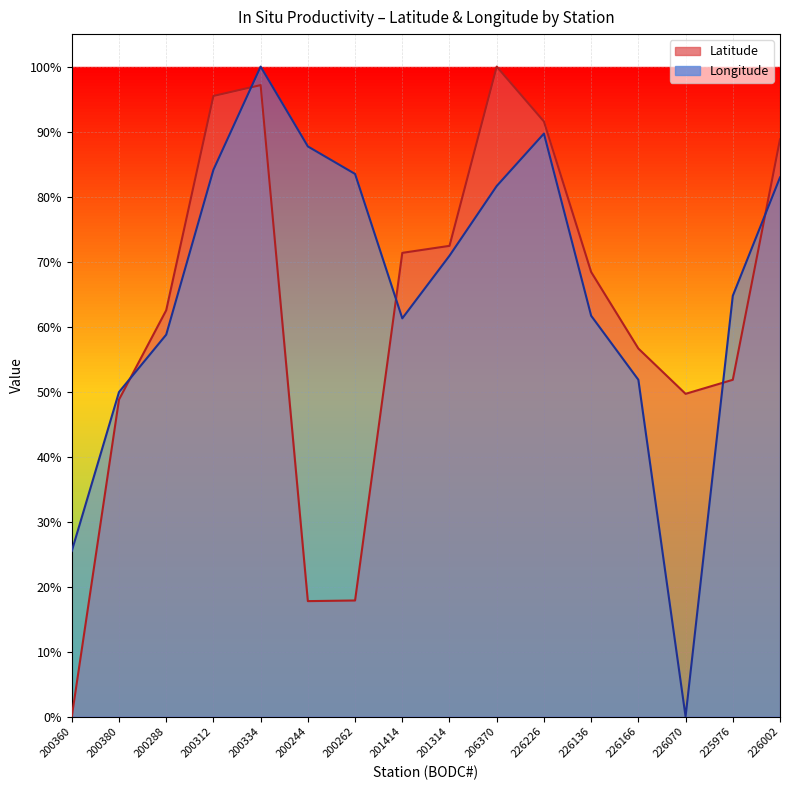

In Latitude, how many points are higher than both neighbors (excluding endpoints)?

2